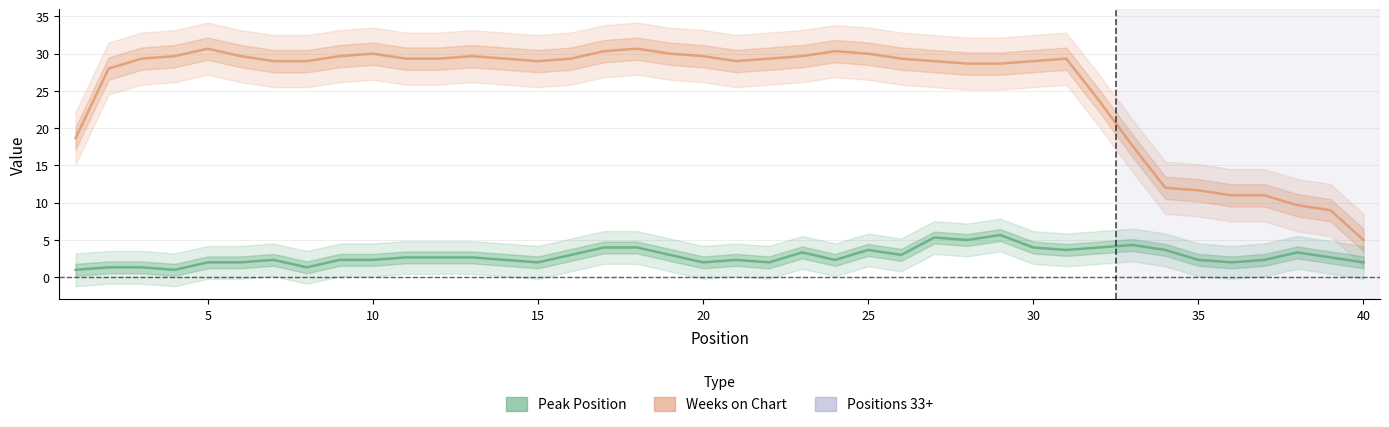

Is the value of Weeks on Chart at 33 greater than the value of Peak Position at 5?

Yes